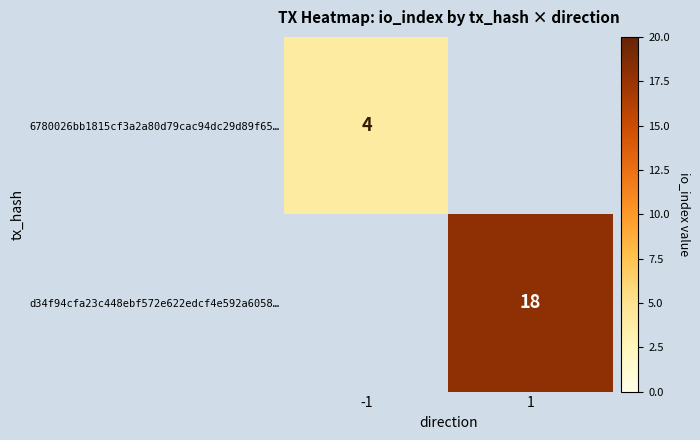

Is it true that 6780026bb1815cf3a2a80d79cac94dc29d89f65… equals 1 at -1?

False